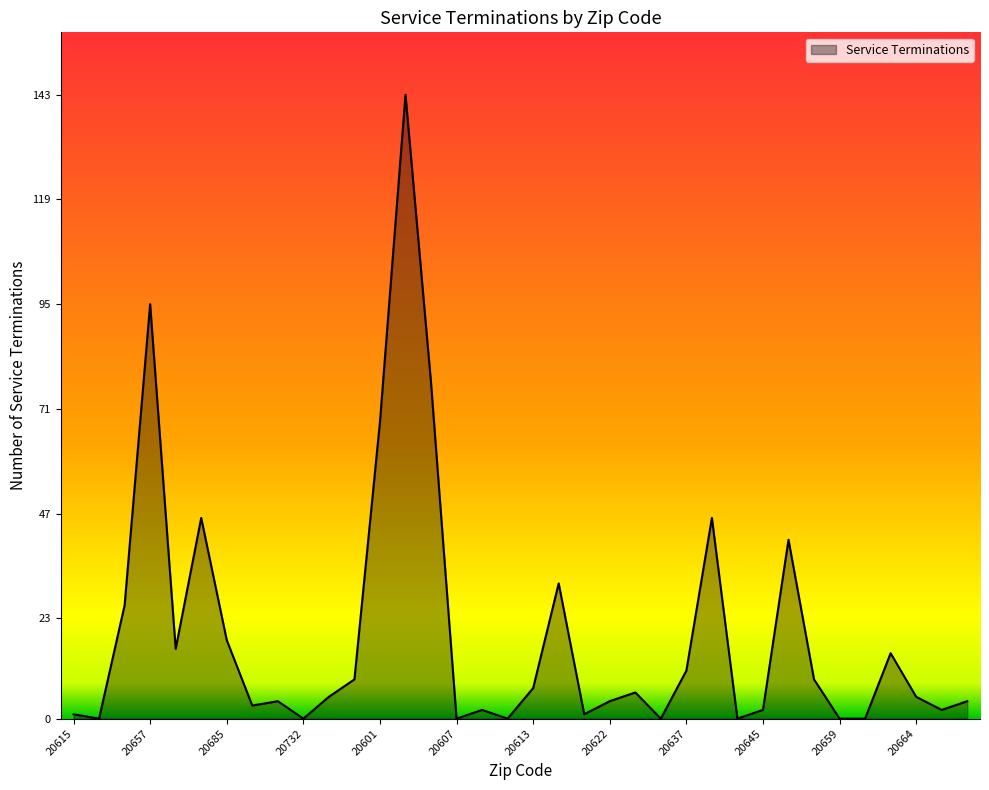

What is the difference between the maximum and minimum values?

143